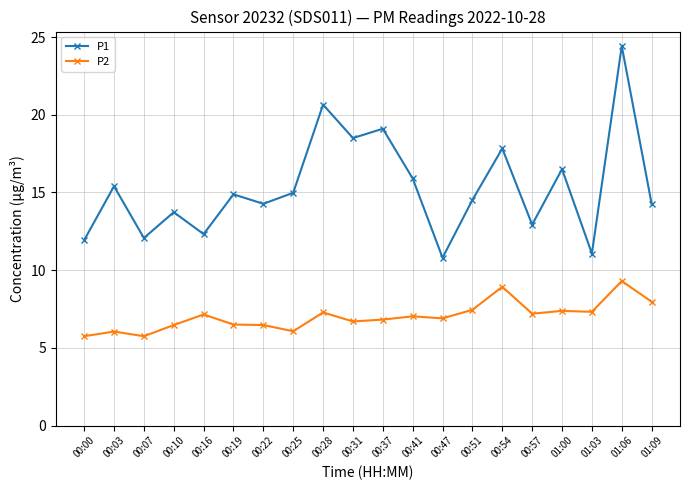

Is it true that P2 equals 8.9 at 00:54?

True